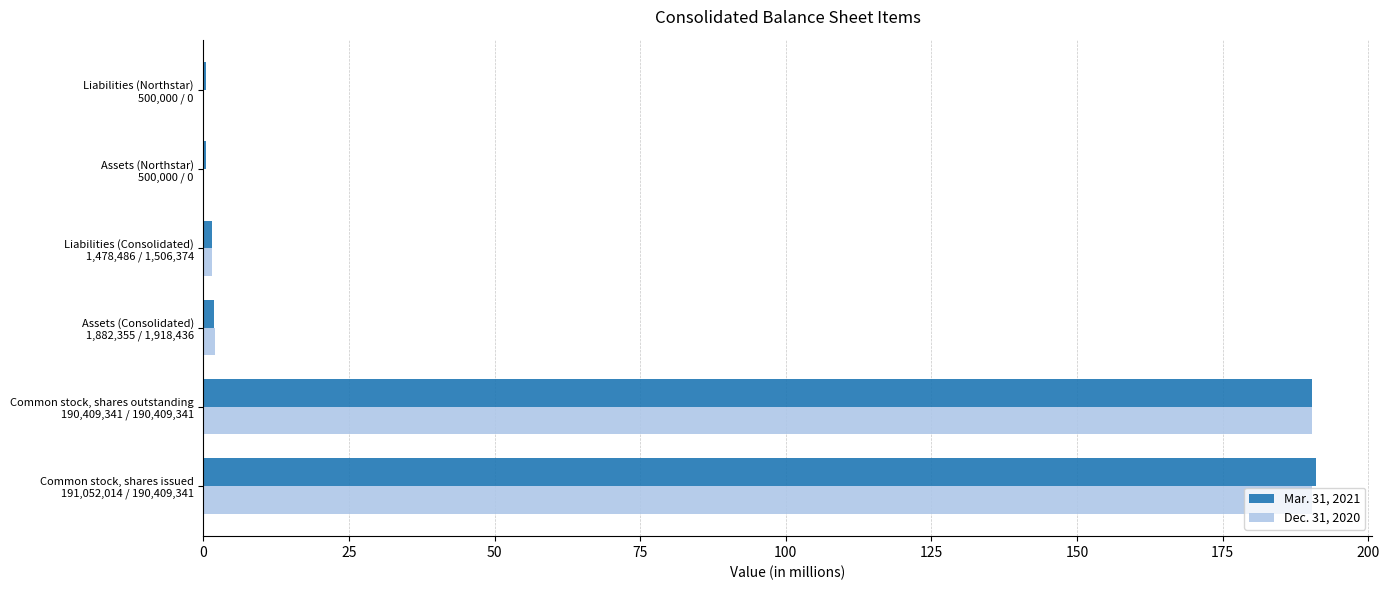

What is the highest value of the Mar. 31, 2021 series?

191.1